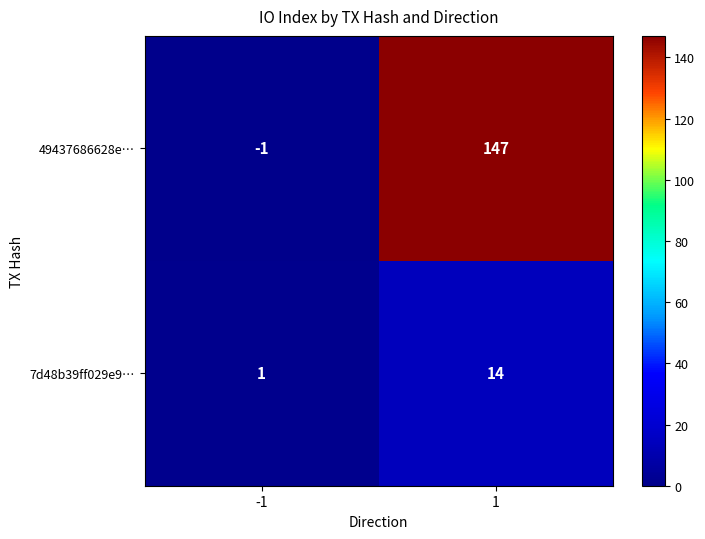

What is the total value across all series at 1?

161